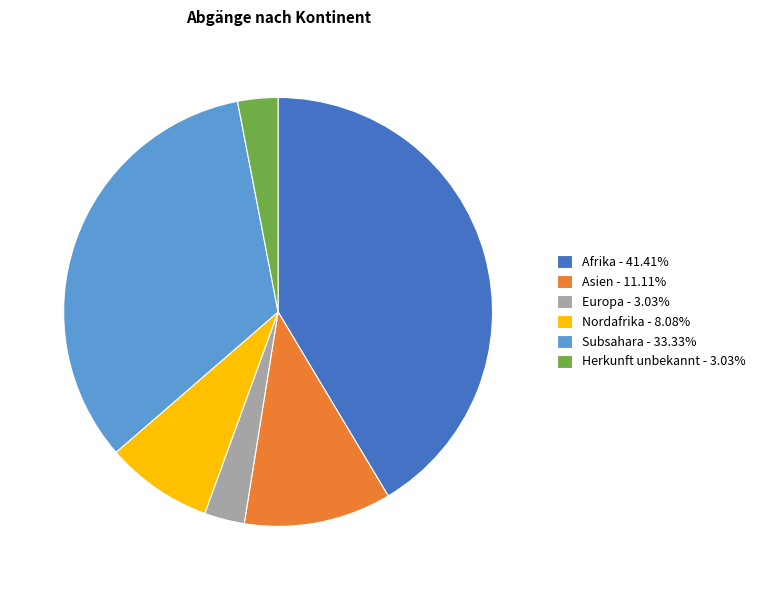

Approximately how many times larger is the value at Afrika - 41.41% compared to Asien - 11.11%?

3.7